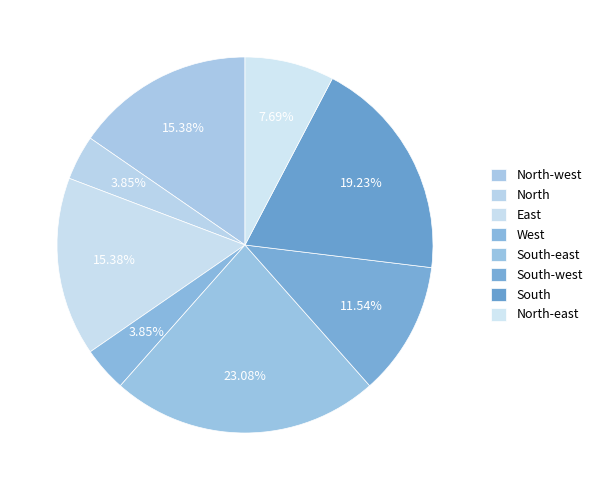

What percentage is the West slice, to the nearest percent?

4%